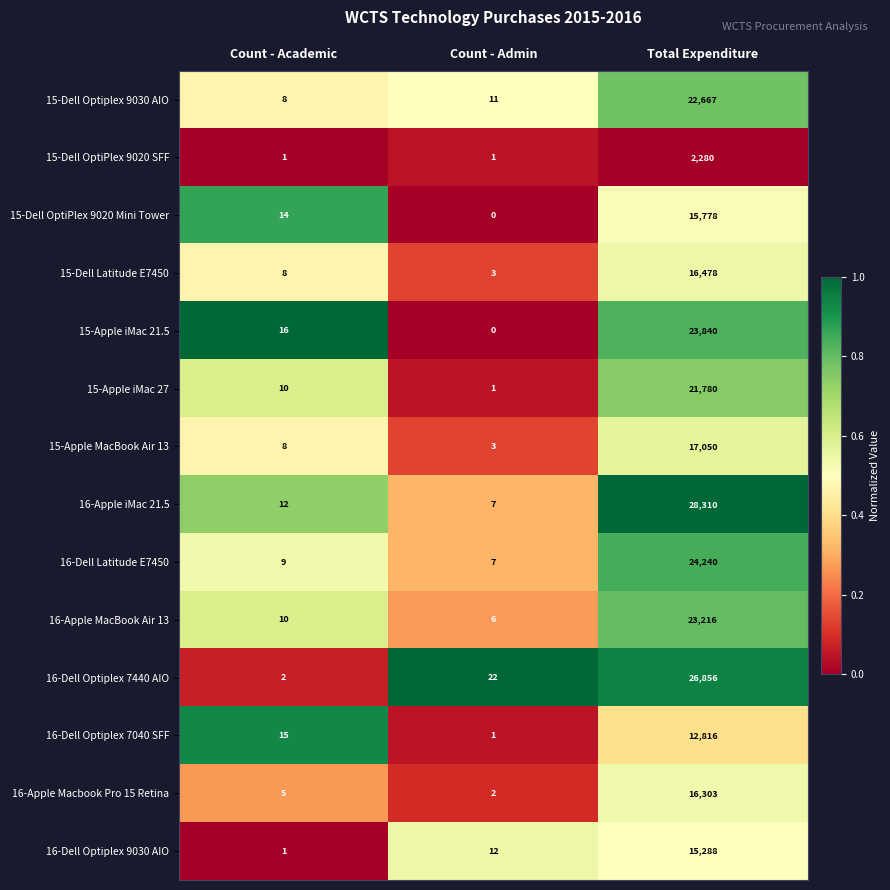

The value of 16-Dell Optiplex 9030 AIO at Total Expenditure is 15288. True or false?

True